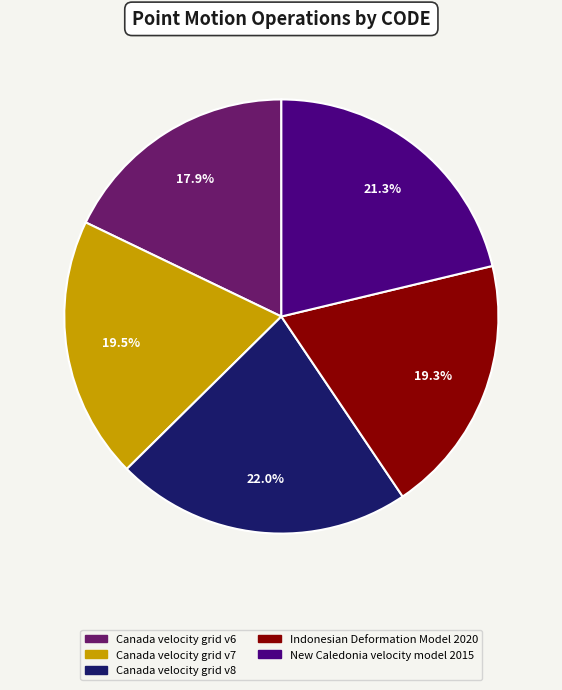

How many slices are in this pie chart?

5